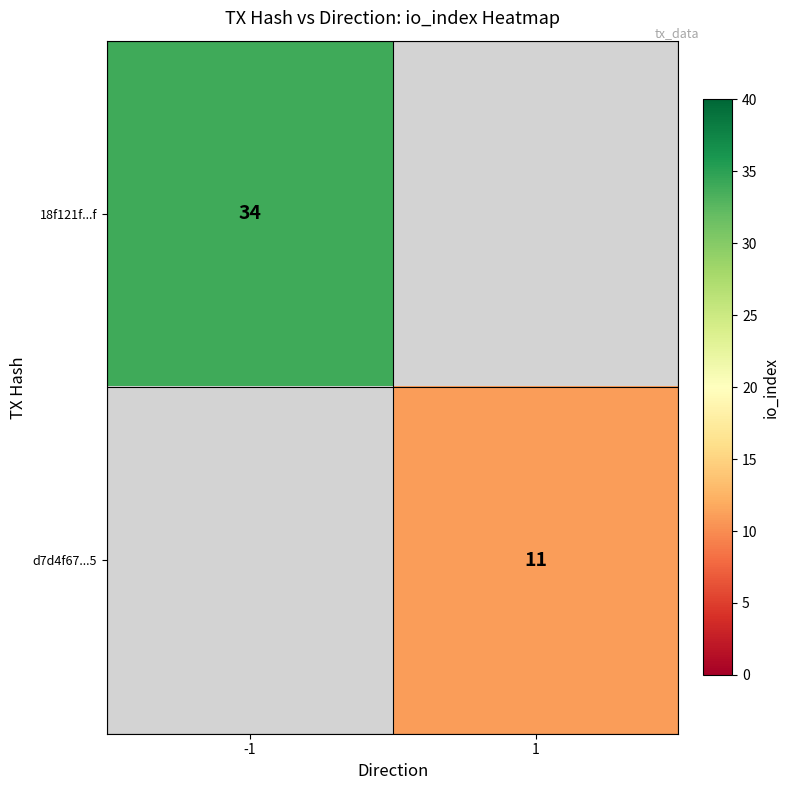

Is the value of 18f121f...f at -1 greater than the value of d7d4f67...5 at 1?

Yes